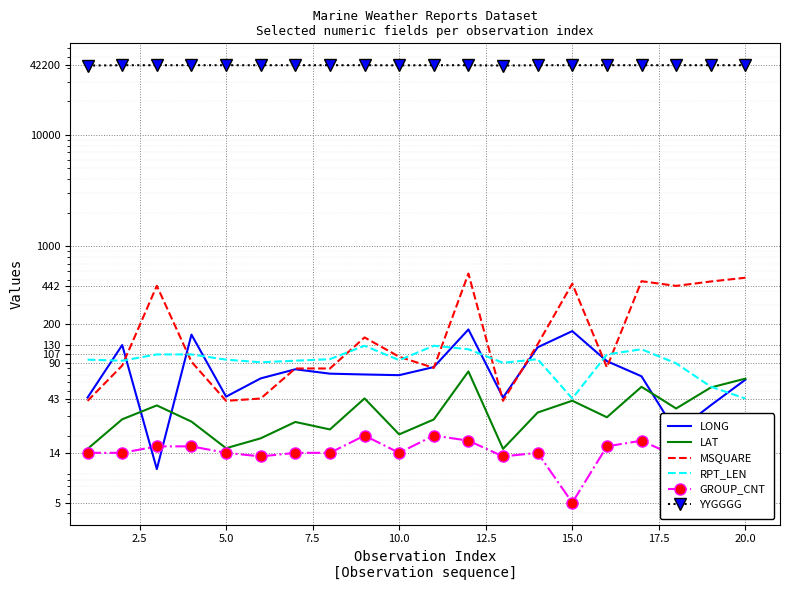

List the series in order of their peak value, highest first.

YYGGGG, MSQUARE, LONG, RPT_LEN, LAT, GROUP_CNT